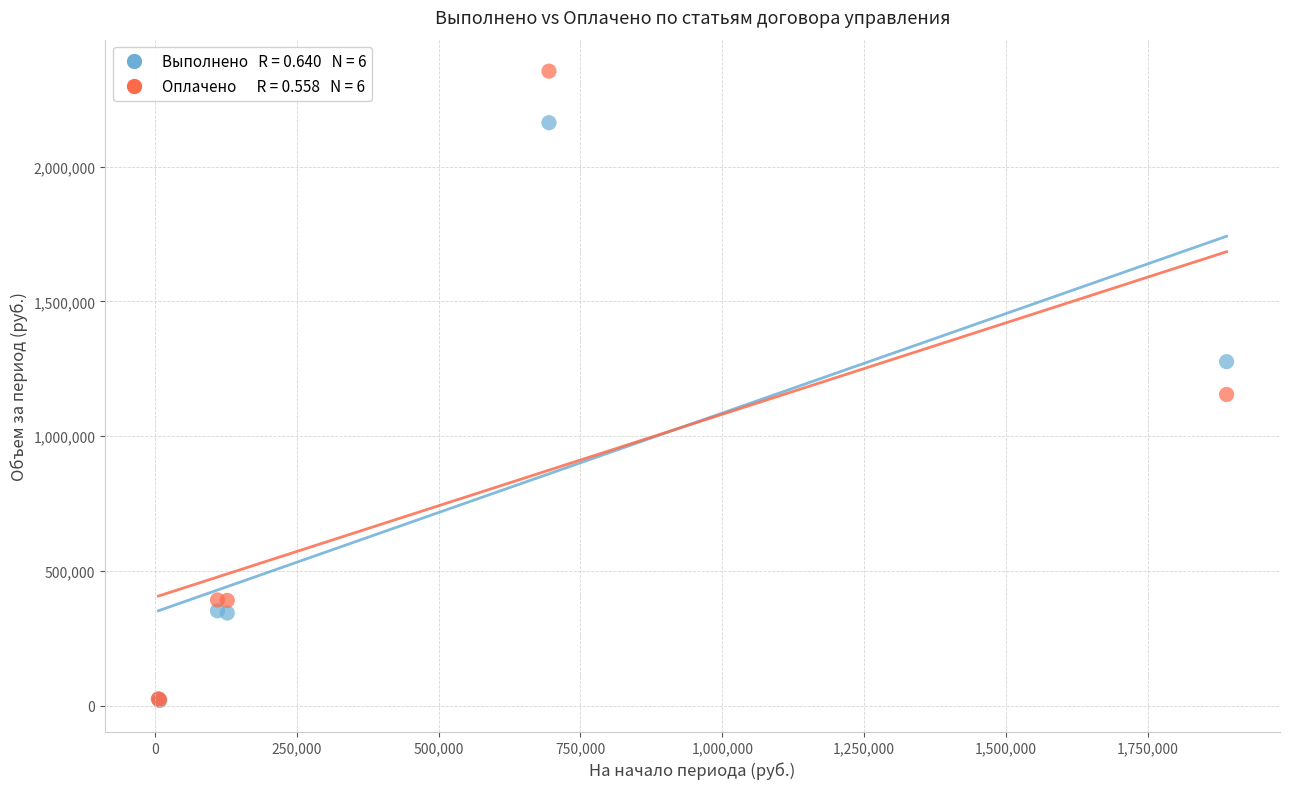

Across all series, what Y value is closest to 1186784?

1154658